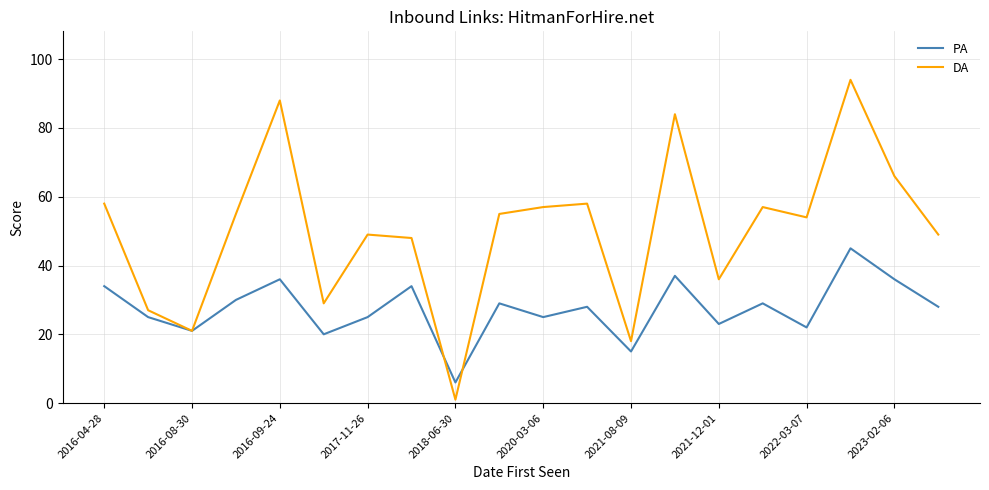

What is the maximum value shown in the chart?

94